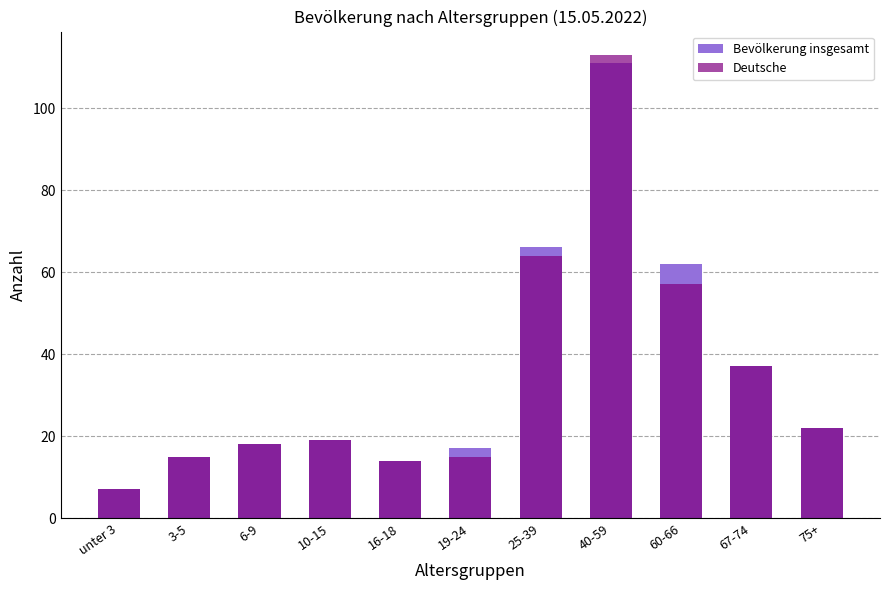

Rank the series at 40-59 from highest to lowest value.

Deutsche, Bevölkerung insgesamt